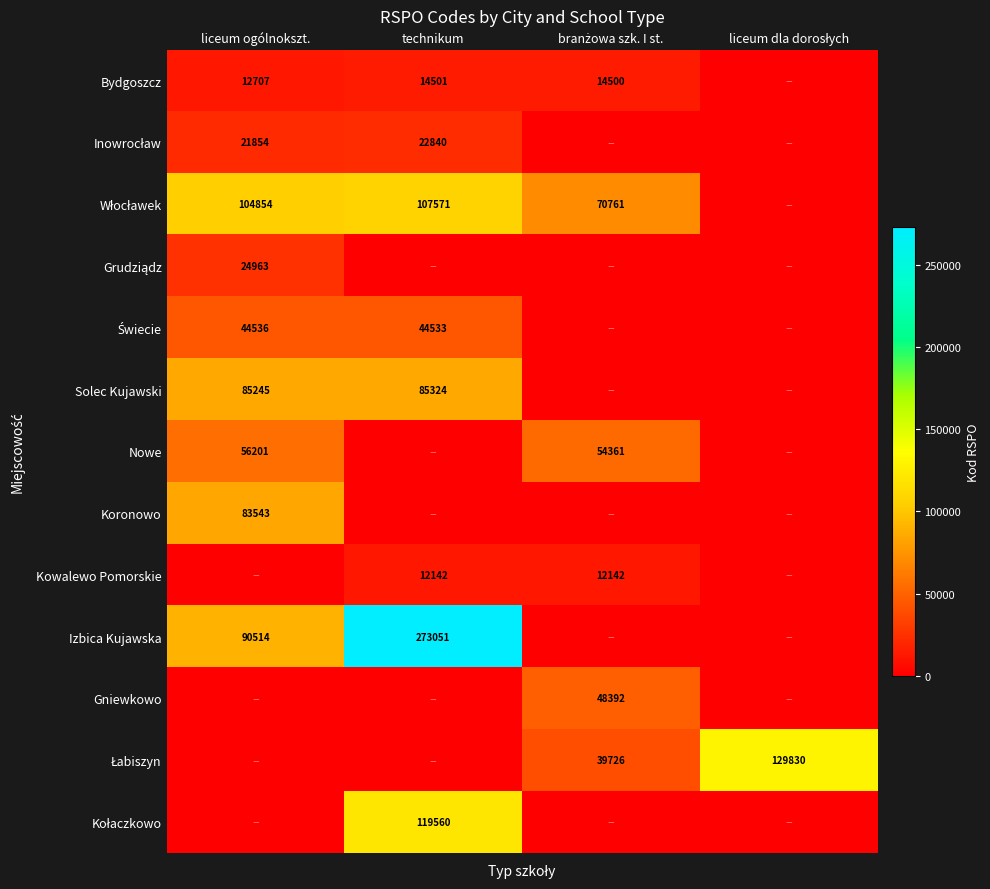

Is it true that Izbica Kujawska equals 77493 at technikum?

False